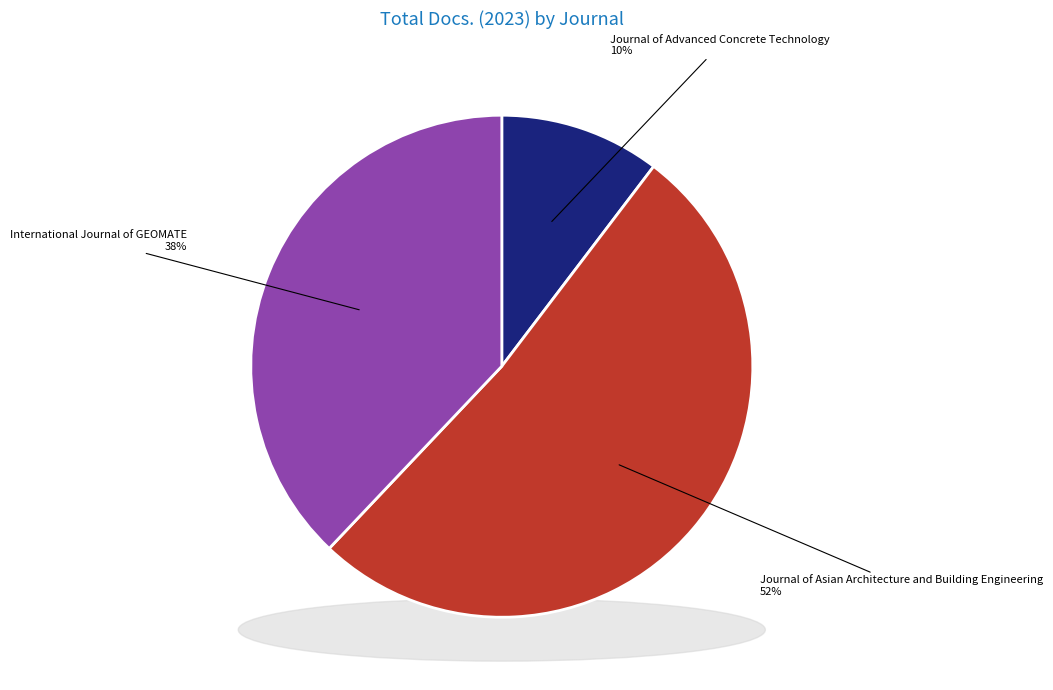

True or false: Journal of Advanced Concrete Technology accounts for 1% of the total.

False